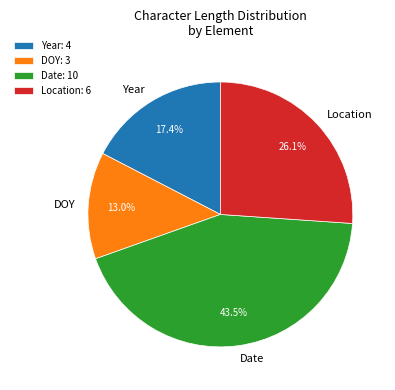

What percentage is the Location slice, to the nearest percent?

26%